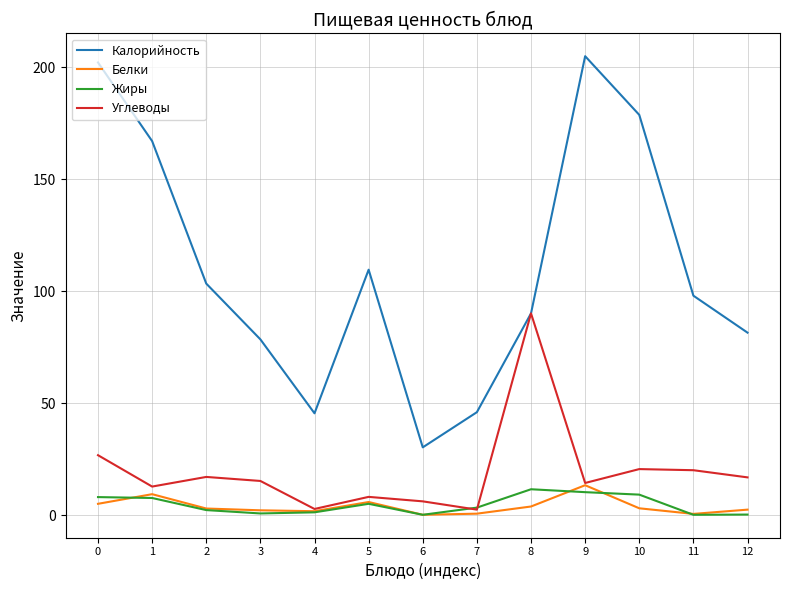

What is the maximum value for Жиры?

11.7